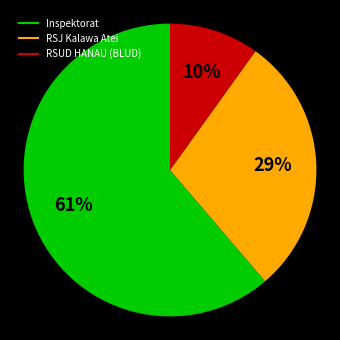

Is there any slice that represents more than half of the pie?

Yes